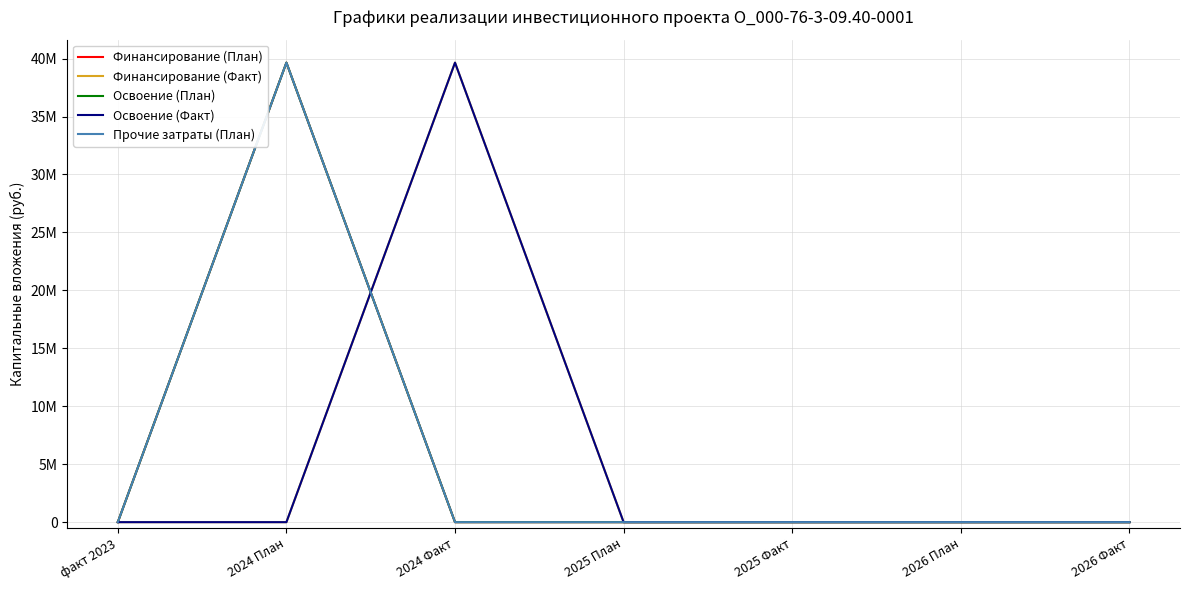

Does the chart display data point markers on the line(s)?

No